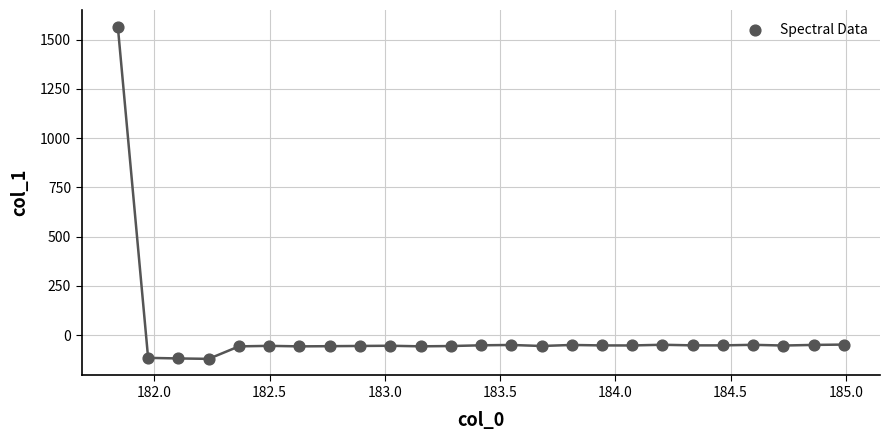

What is the range of Y values (max minus min)?

1686.0